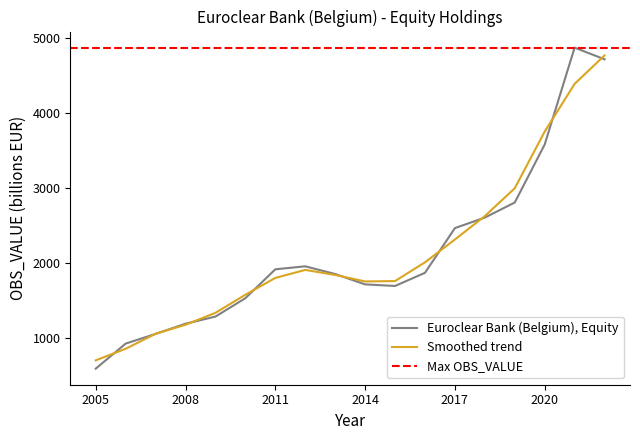

Reading right to left, list all the values displayed in this chart.

Euroclear Bank (Belgium), Equity: 2022=4715	2021=4871	2020=3580	2019=2807	2018=2606	2017=2466	2016=1870	2015=1695	2014=1716	2013=1854	2012=1957	2011=1917	2010=1532	2009=1287	2008=1192	2007=1056	2006=927	2005=593
Trend (smoothed): 2022=4767	2021=4388	2020=3752	2019=2997	2018=2626	2017=2314	2016=2010	2015=1760	2014=1755	2013=1842	2012=1909	2011=1802	2010=1578	2009=1337	2008=1178	2007=1058	2006=858	2005=704